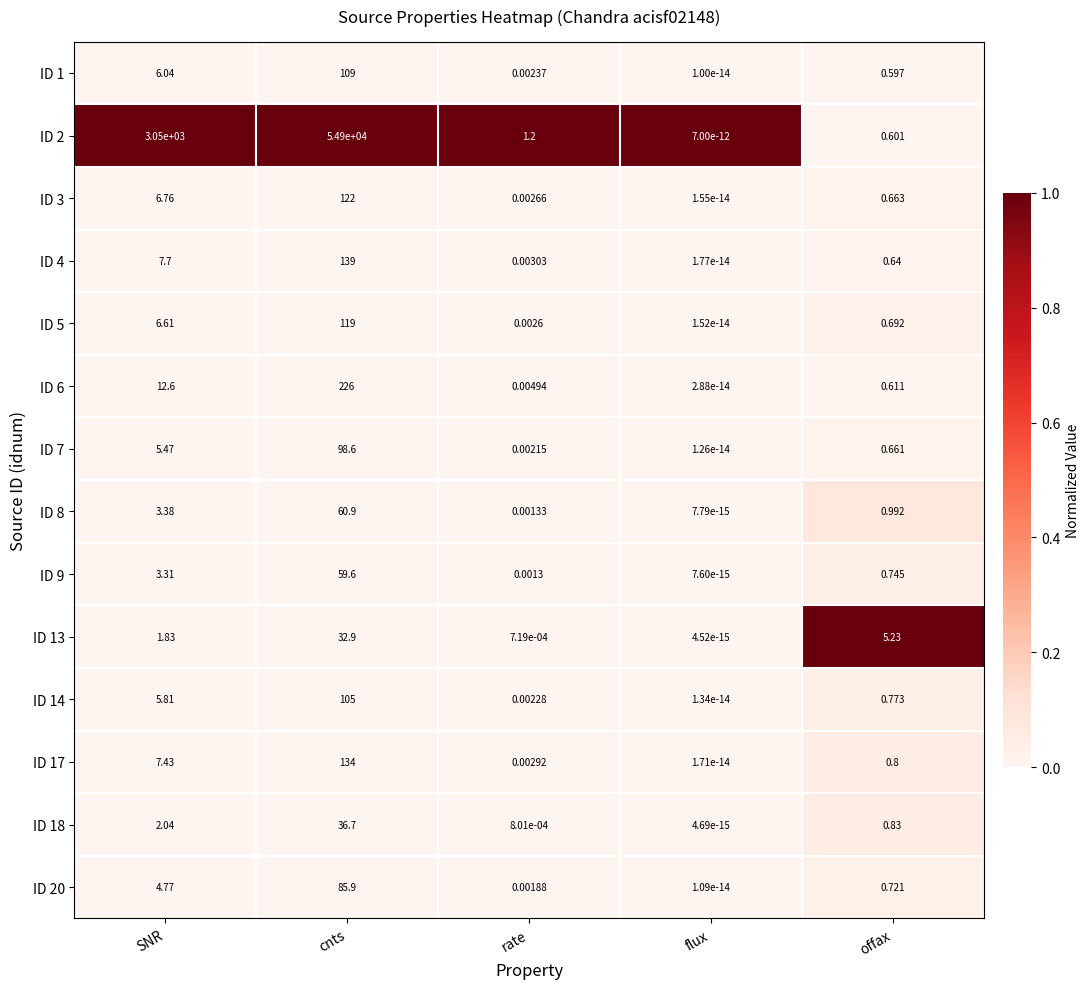

Is the value of ID 1 at rate greater than the value of ID 7 at cnts?

No